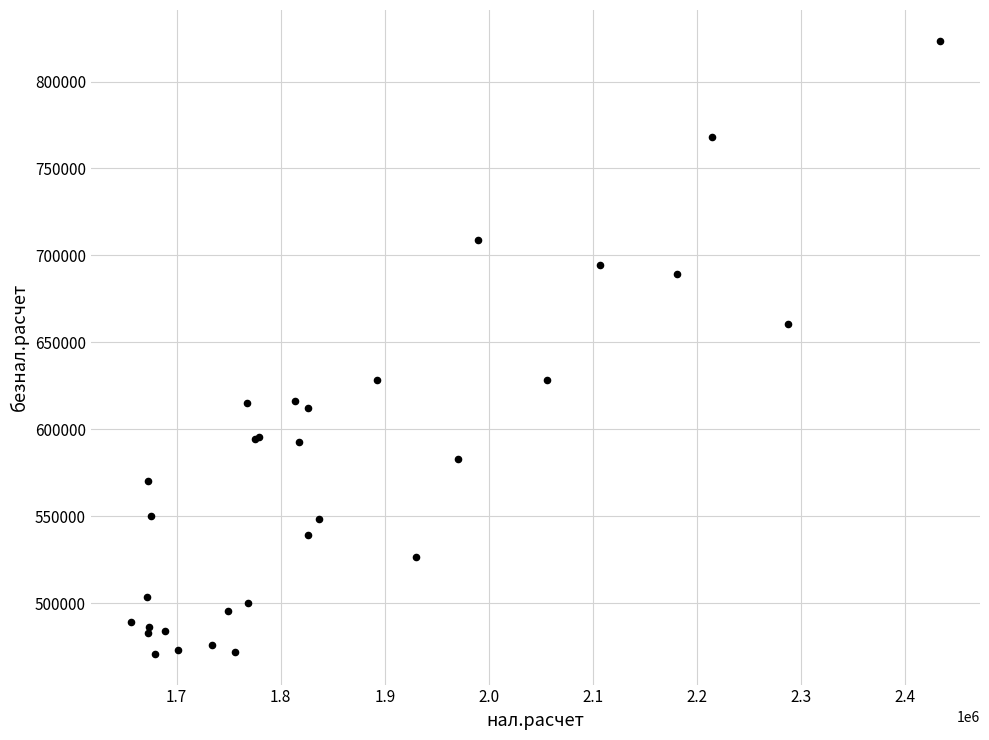

What Y value in the scatter plot is closest to 647120?

660323.8